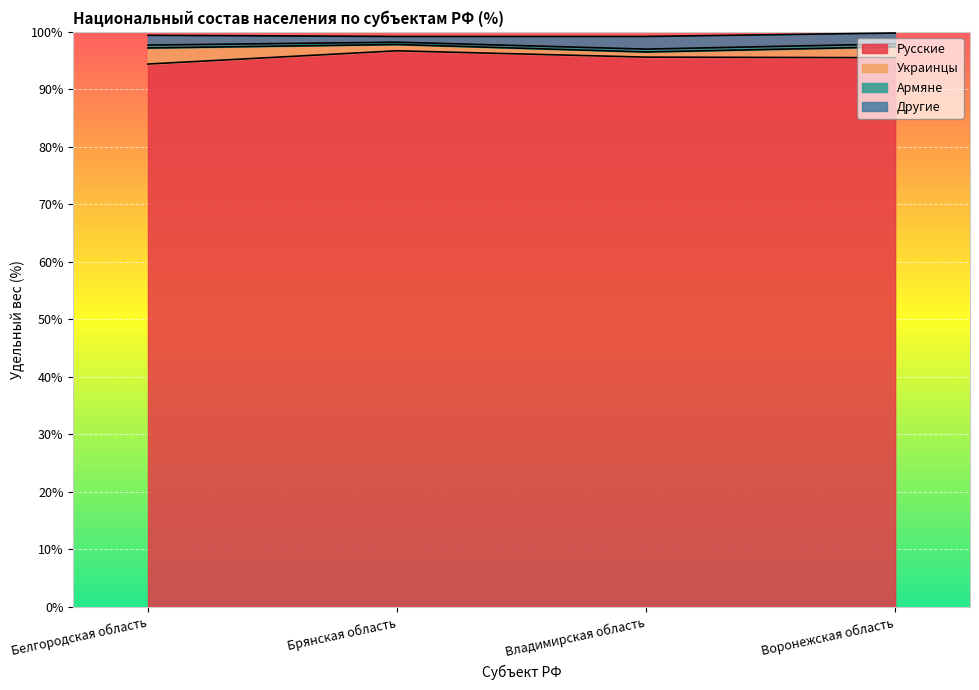

Where is Другие nearest to the value 1?

Брянская область